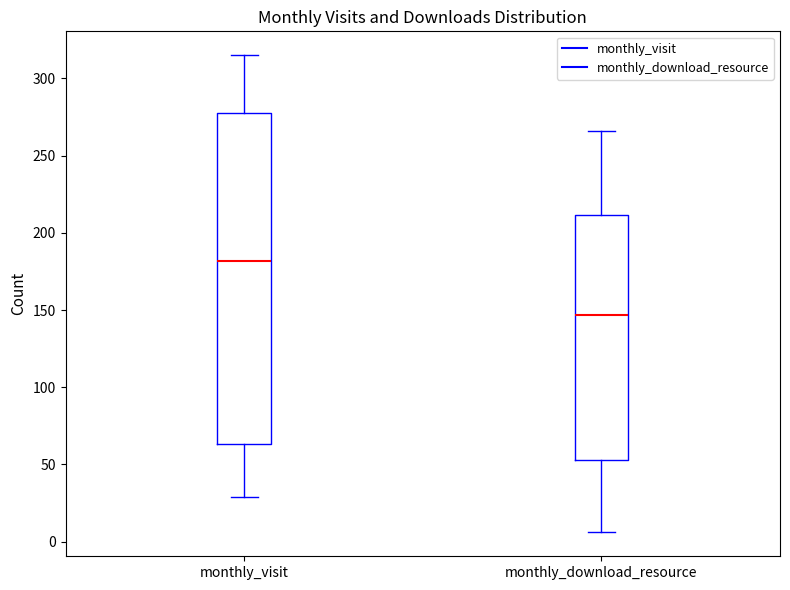

Reading left to right, read every box against the y-axis: the position of its median line, the range the box covers, and the ends of its whiskers. The values are not printed on the chart, so give them approximately, as read against the axis.

monthly_visit: median 180, box 65 to 280, whiskers 30 to 315
monthly_download_resource: median 145, box 55 to 210, whiskers 5 to 265